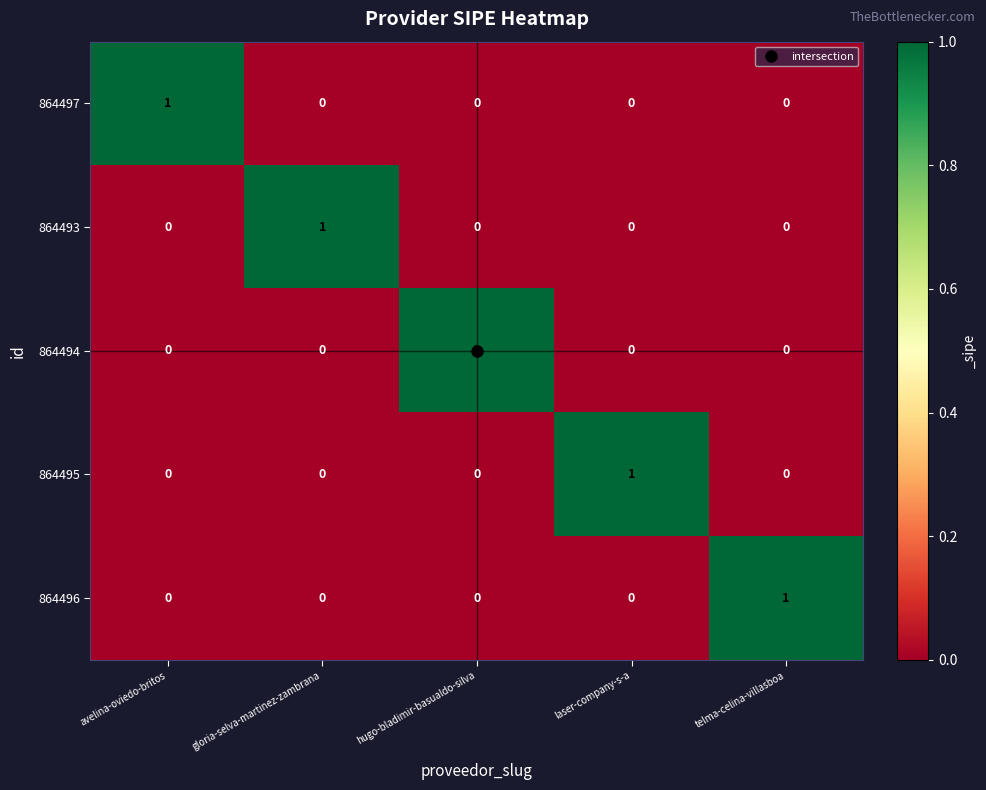

Which category has the highest value in the 864497 series?

avelina-oviedo-britos